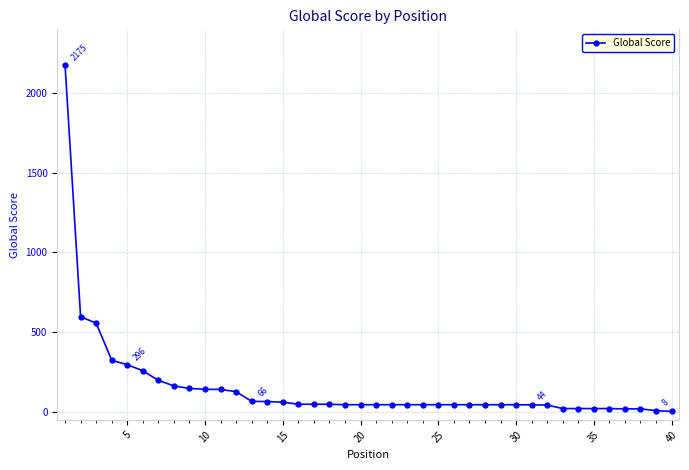

What is the sum of all values?

6221